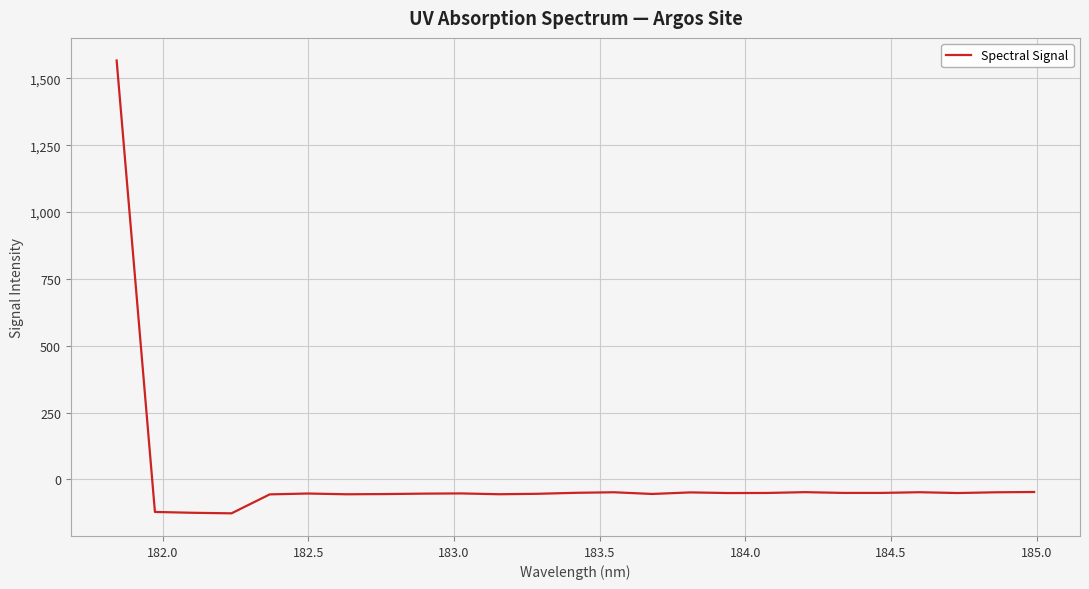

What is the smallest value displayed?

-126.5